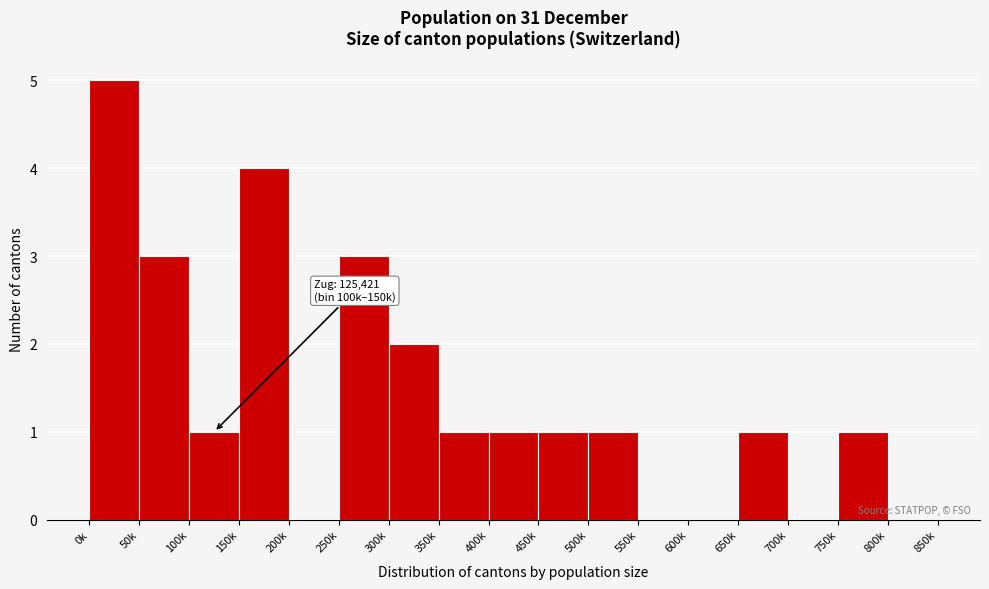

Reading left to right, what are all the values shown in this chart?

0k=5	50k=3	100k=1	150k=4	200k=0	250k=3	300k=2	350k=1	400k=1	450k=1	500k=1	550k=0	600k=0	650k=1	700k=0	750k=1	800k=0